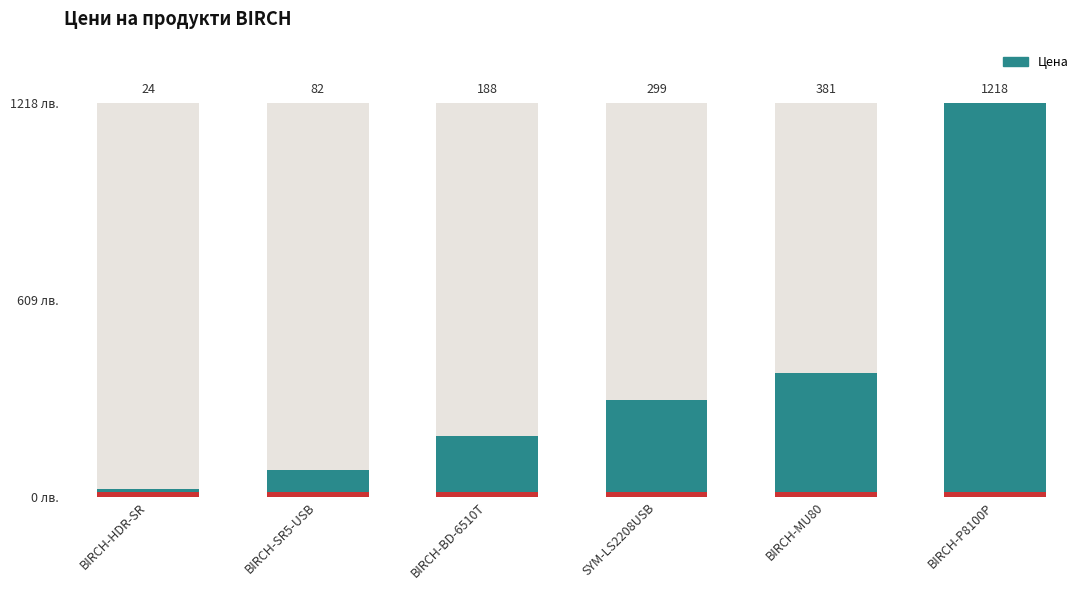

Read the value at BIRCH-BD-6510T.

188.3